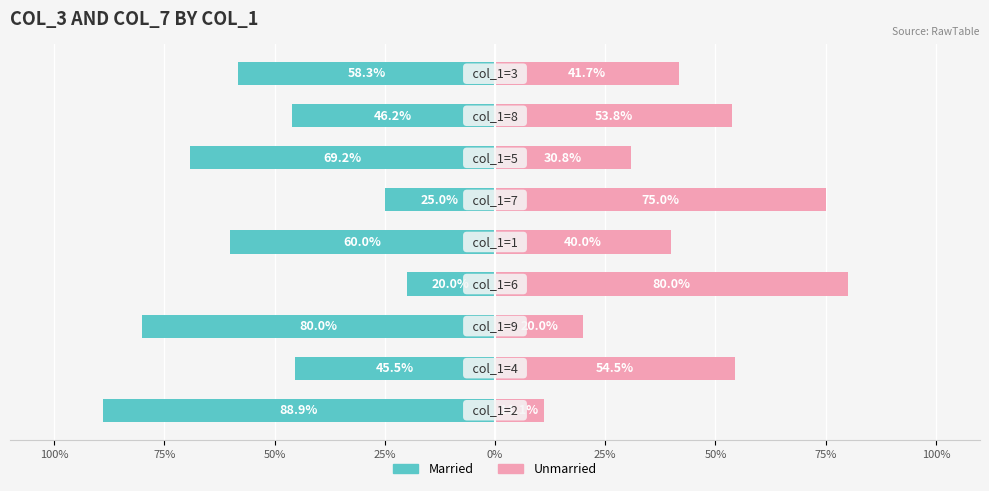

What is the average value of the Unmarried series?

45.2